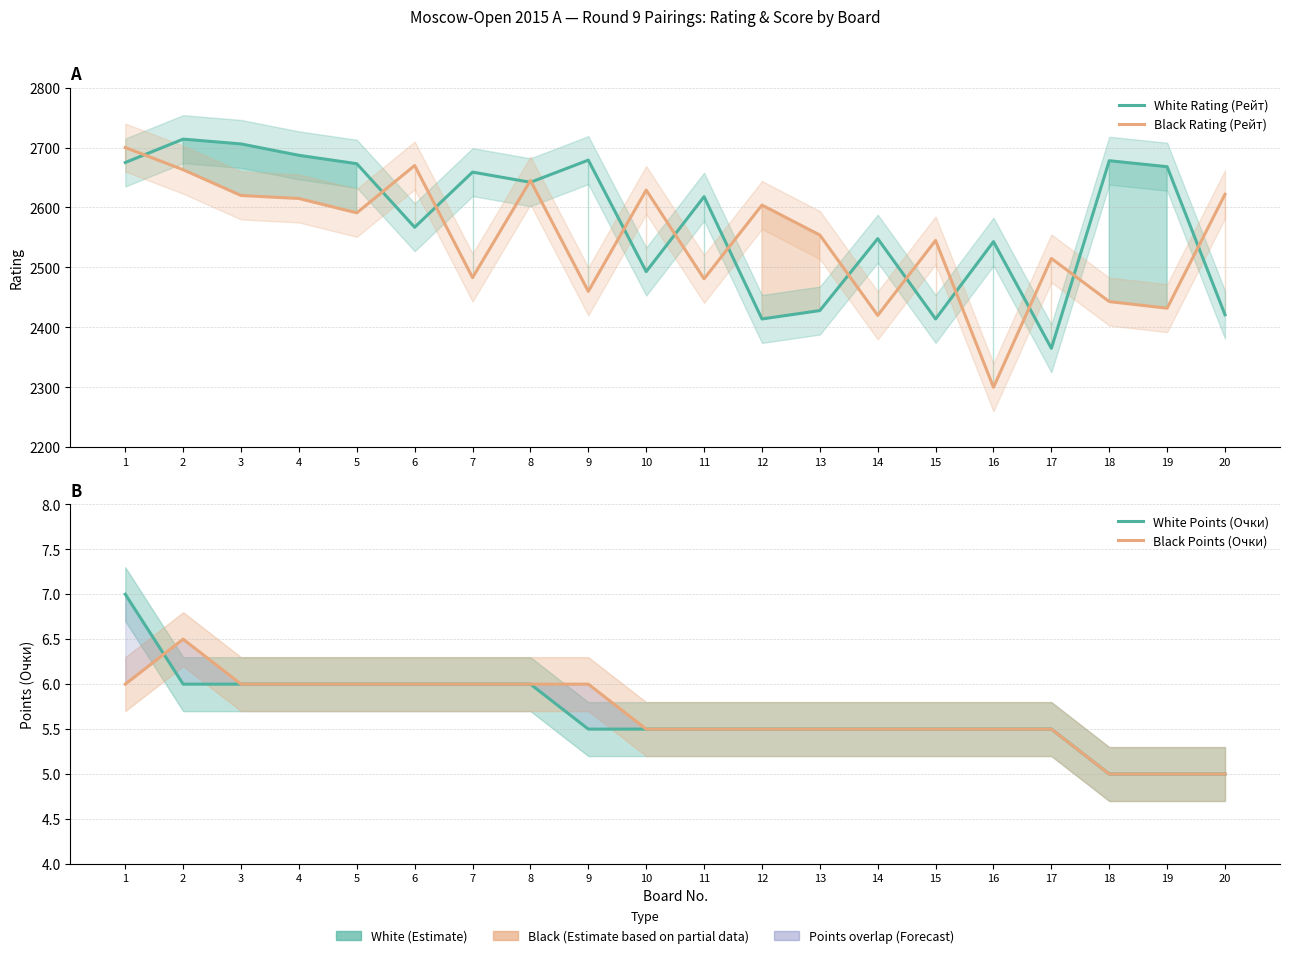

The value of White Rating (Рейт) at 4 is 2687.0. True or false?

True